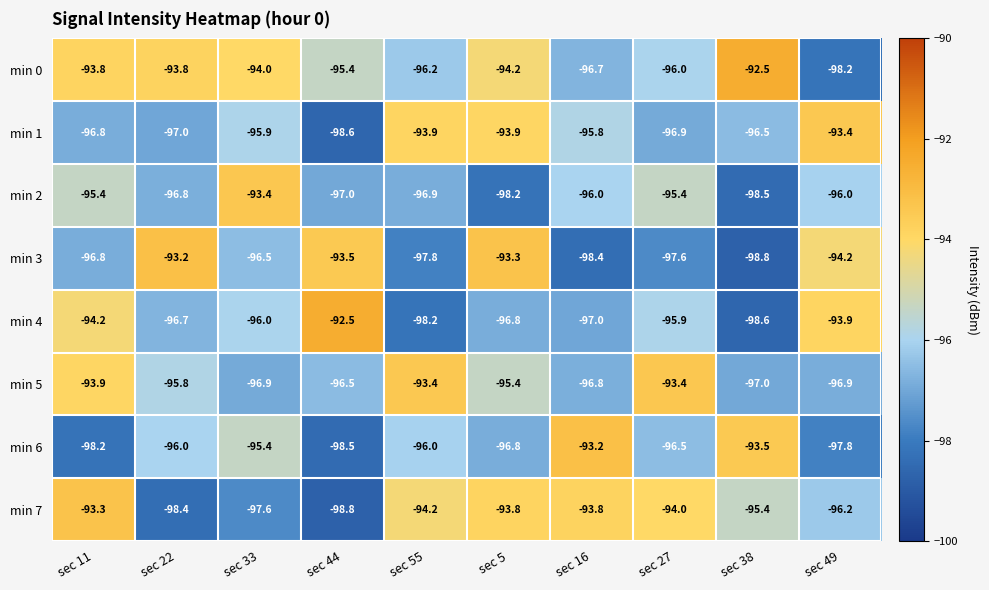

Count the number of data series in this chart.

8